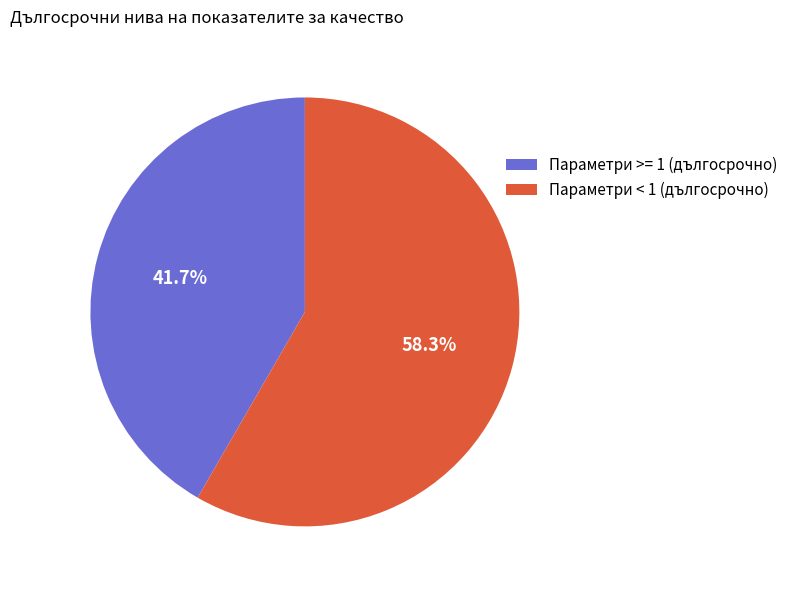

How much of the chart is everything except Параметри >= 1 (дългосрочно)?

58.3%